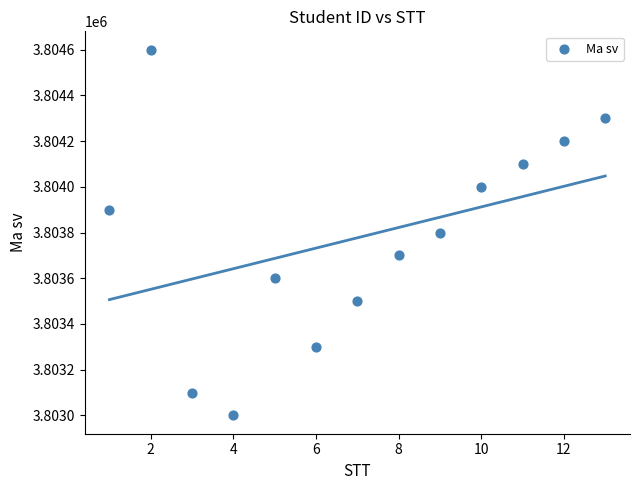

What is the range of Y values (max minus min)?

1600